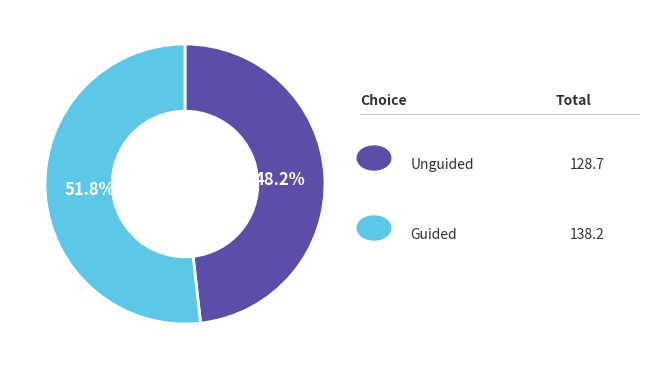

Is there a majority slice in this chart?

Yes